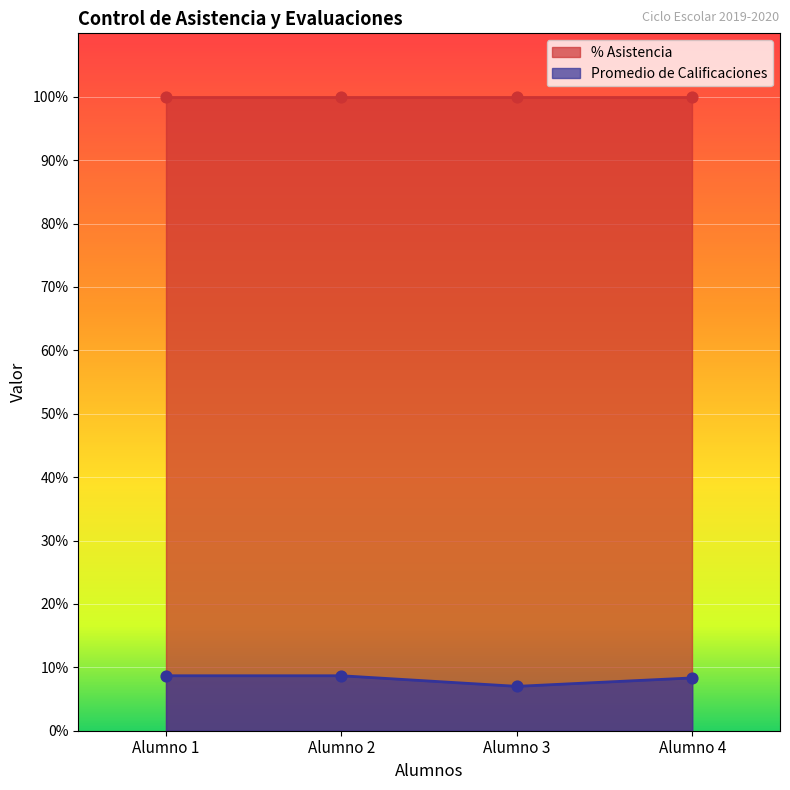

Approximately how many times larger is the value at Alumno 1 compared to Alumno 4?

1.0